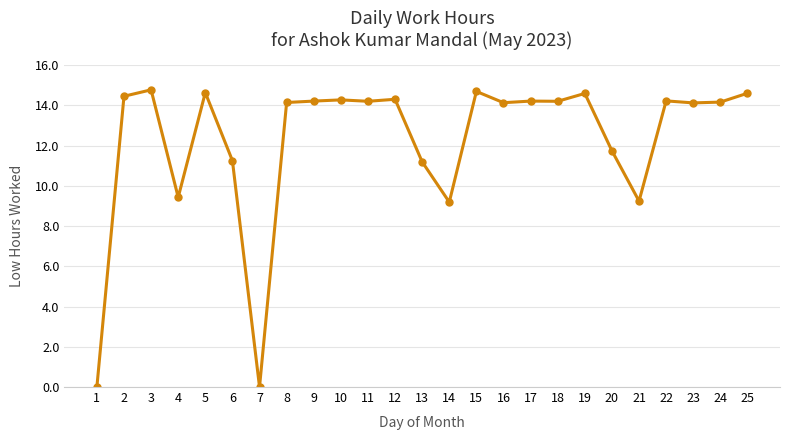

True or false: there are more than 0 points higher than both neighbors.

True